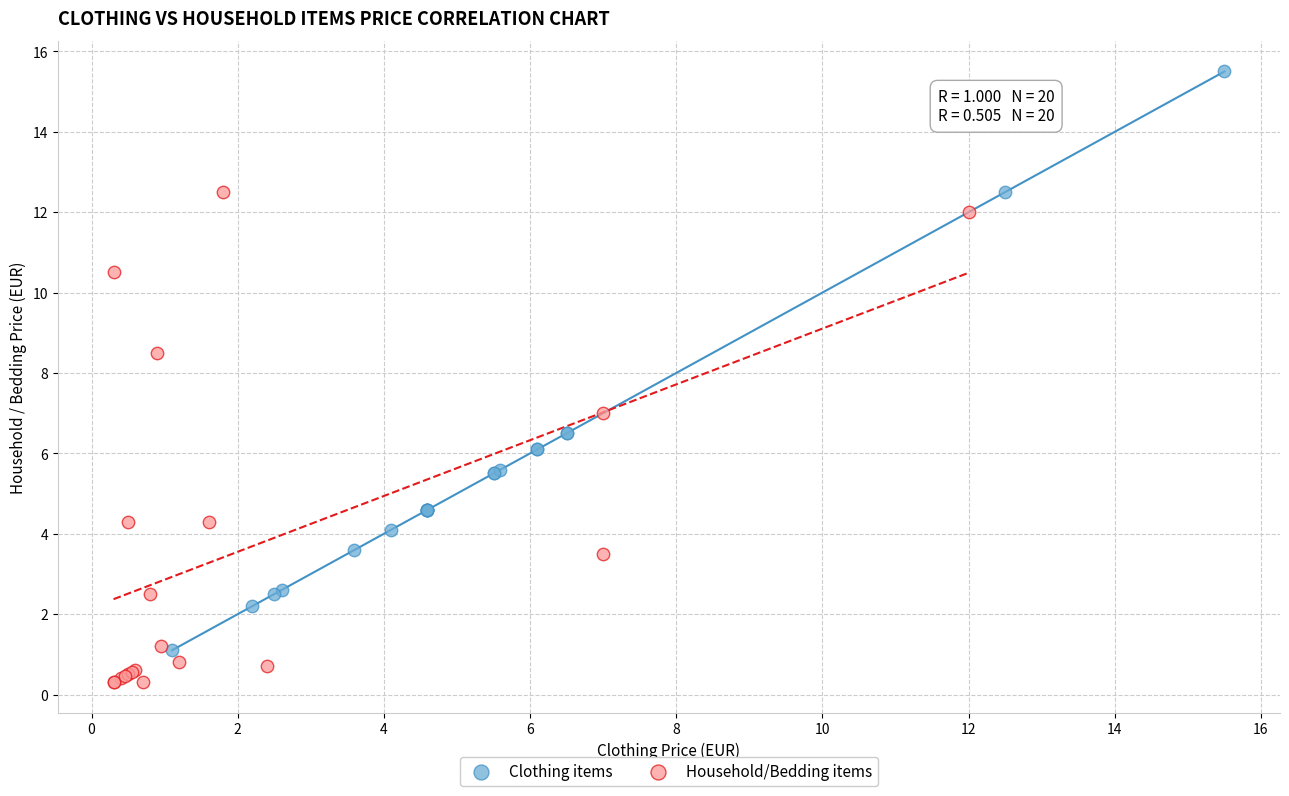

Which series contains the highest Y value?

Clothing items